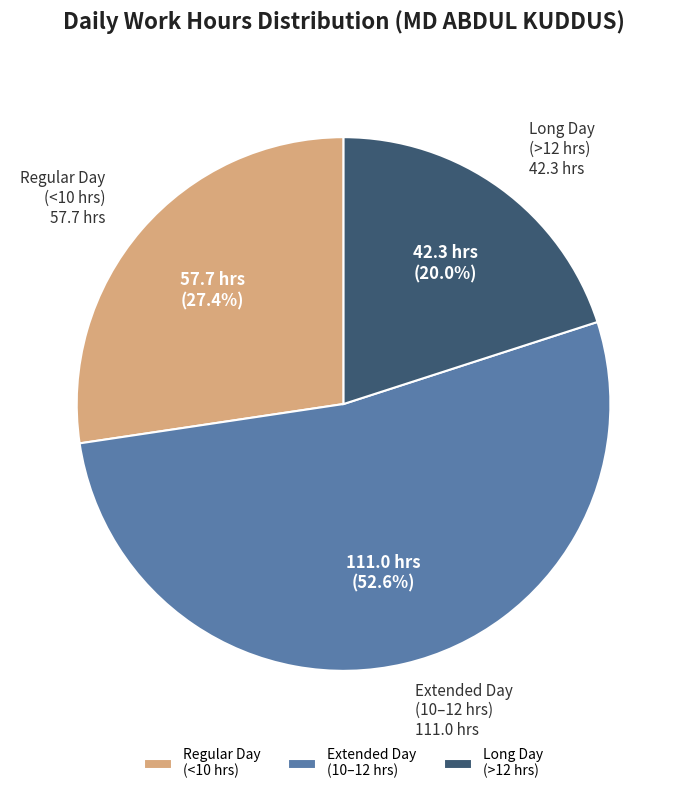

Count the number of slices in the pie.

3